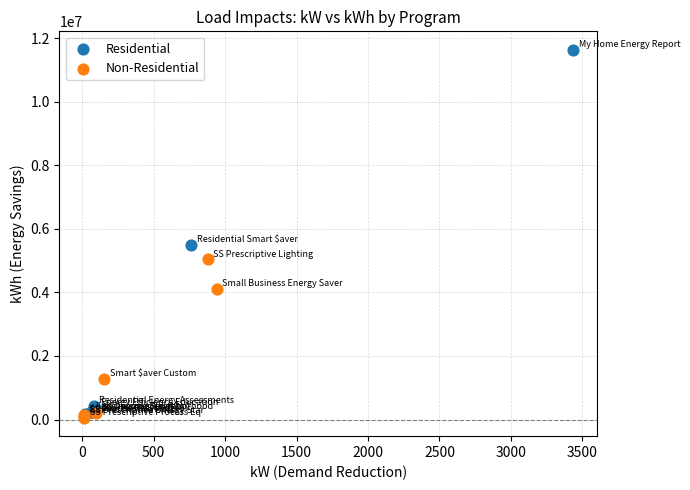

Which series has the widest spread of Y values?

Residential